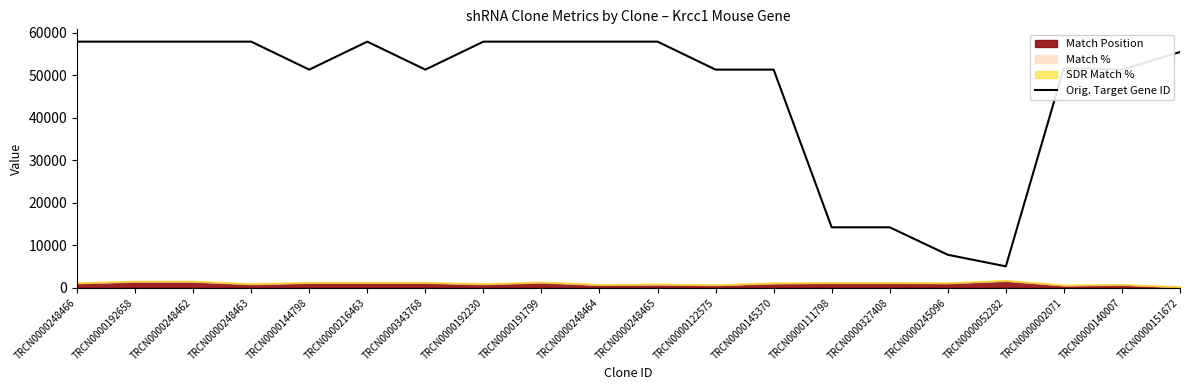

Reading left to right, transcribe all the data shown in this chart.

57896	57896	57896	57896	51315	57896	51315	57896	57896	57896	57896	51315	51315	14229	14229	7769	5055	51701	51315	55454